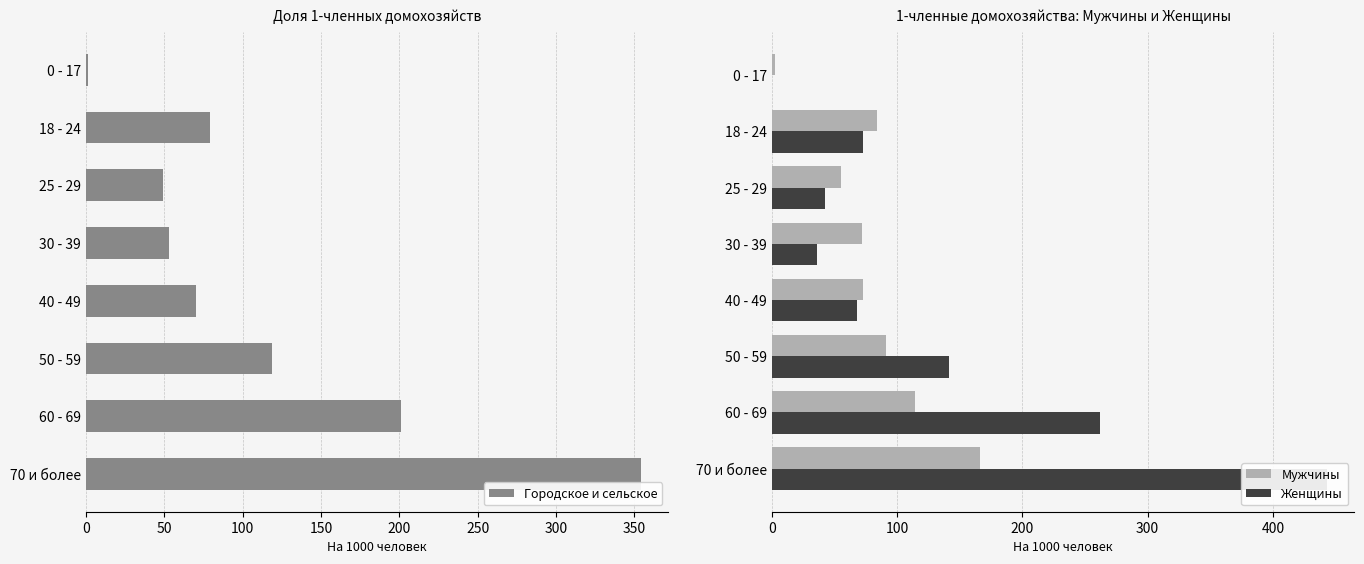

Where is Городское и сельское nearest to the value 177?

60 - 69